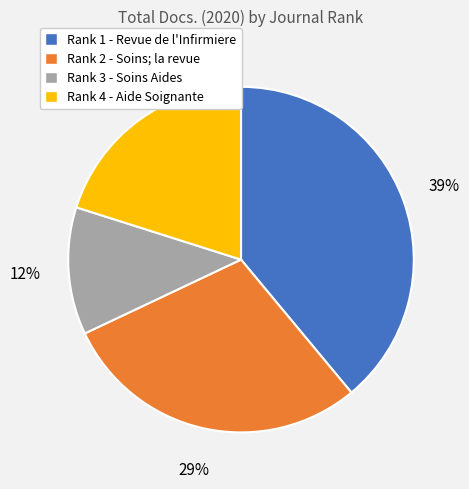

How many segments does this pie chart have?

4